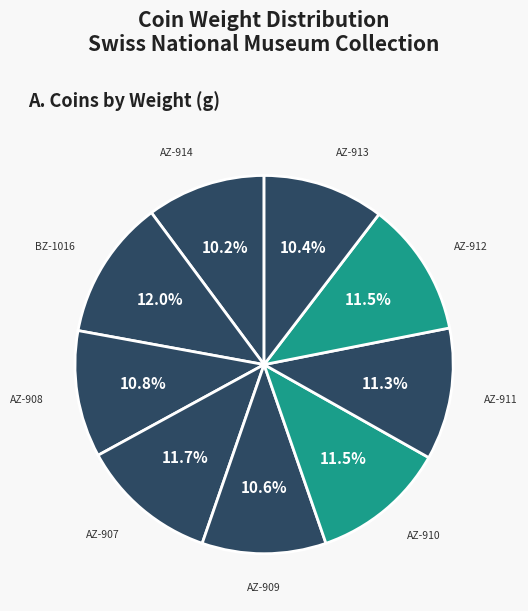

To the nearest percent, what portion does AZ-908 represent?

11%